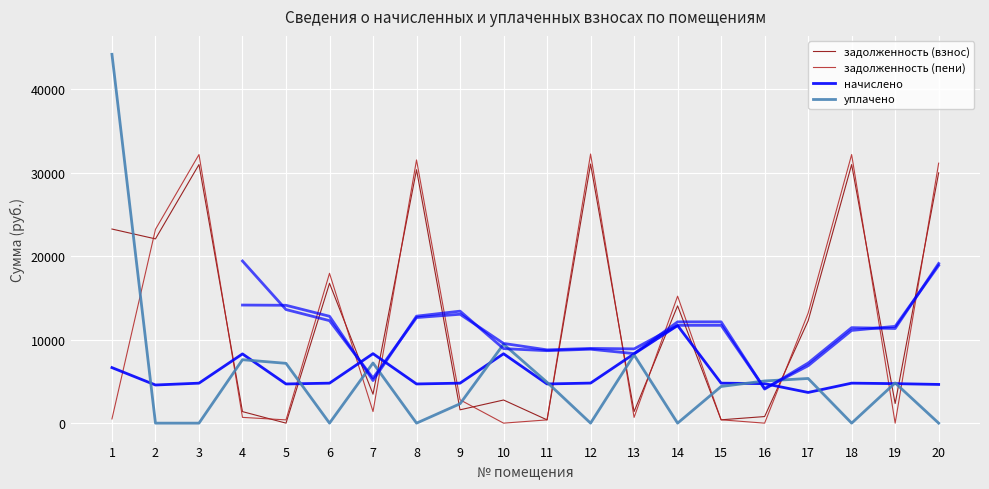

Which series changed the most between 1 and 10?

уплачено